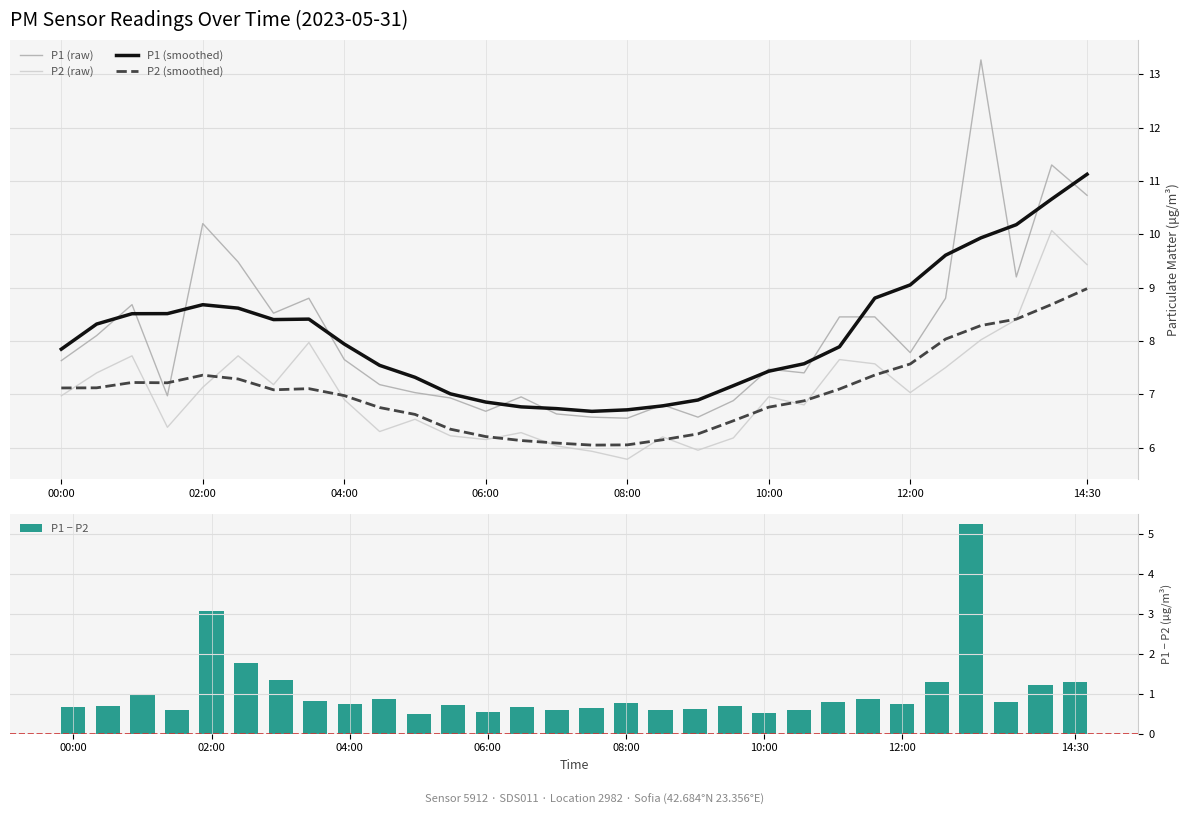

What is the label of the 30th bar from the right?

00:00